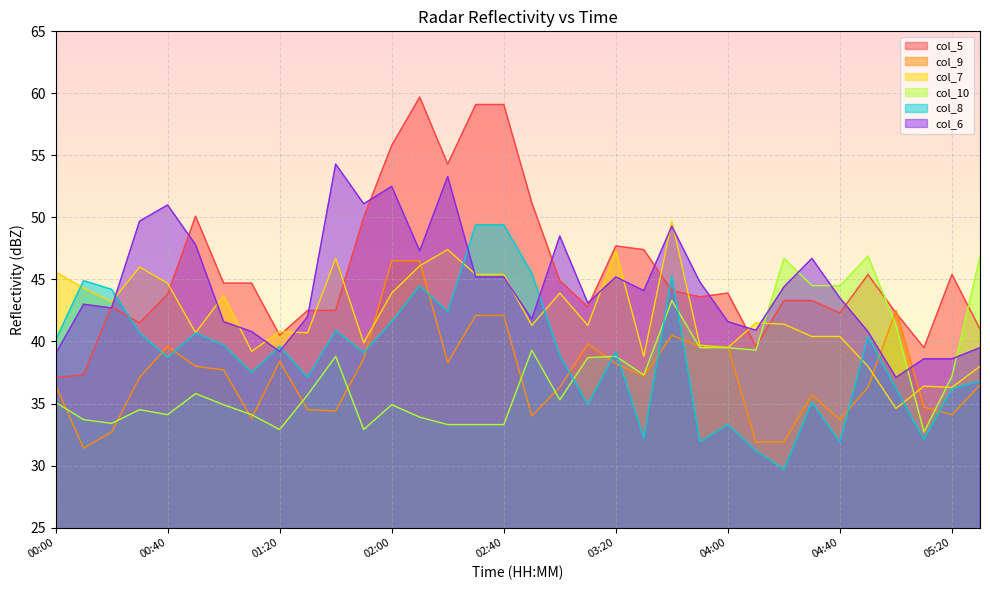

At which category does col_8 reach its first local valley?

00:40